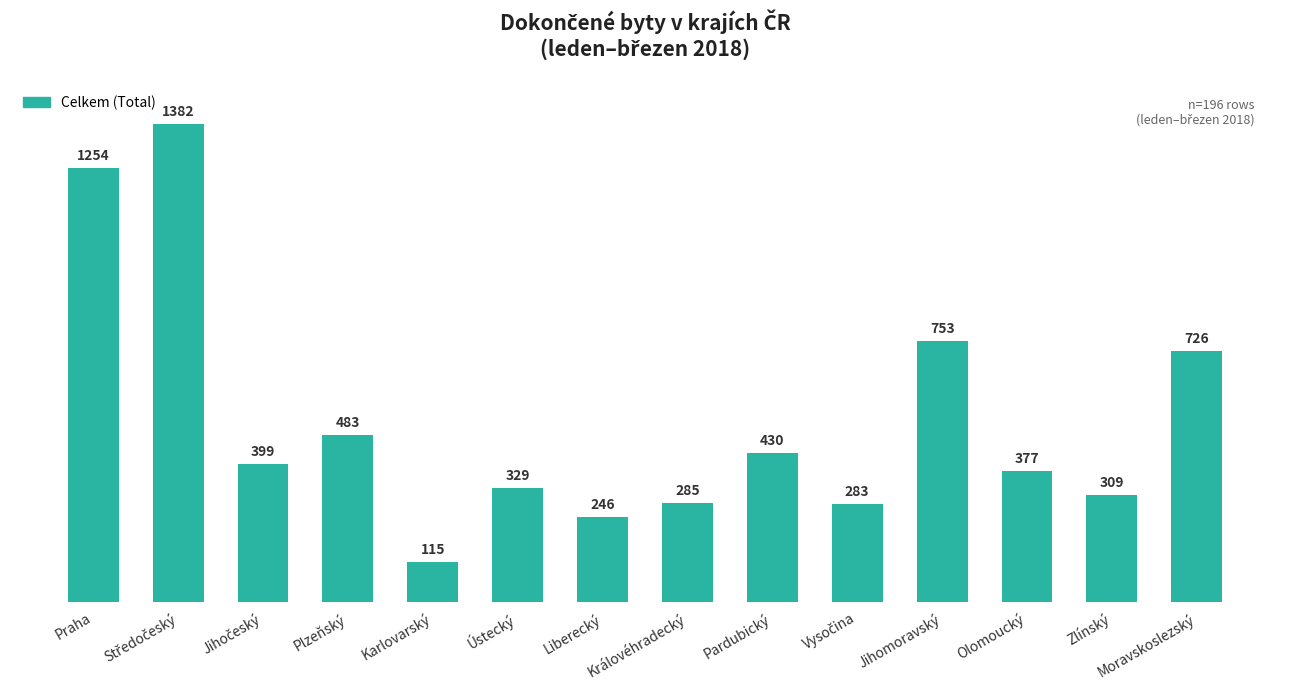

At which label does the data first exceed 399?

Praha